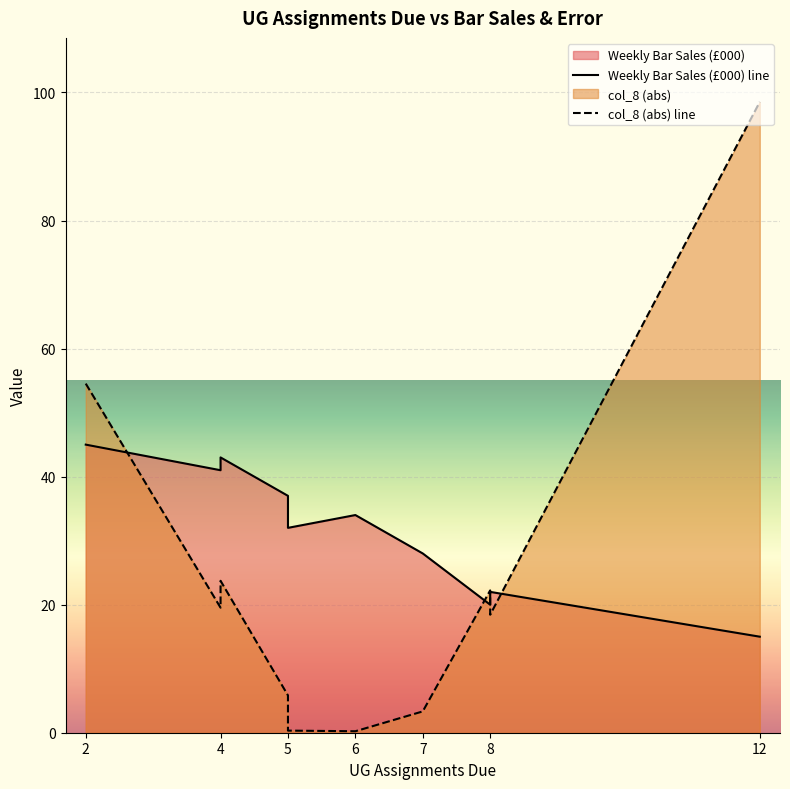

What is the label of the 2nd point from the left?

4